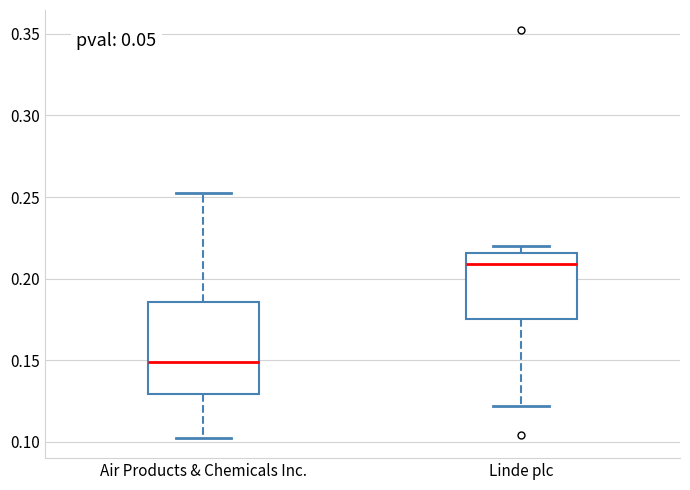

Reading left to right, read every box against the y-axis: the position of its median line, the range the box covers, and the ends of its whiskers. The values are not printed on the chart, so give them approximately, as read against the axis.

Air Products & Chemicals Inc.: median 0.150, box 0.130 to 0.185, whiskers 0.105 to 0.255
Linde plc: median 0.210, box 0.175 to 0.215, whiskers 0.120 to 0.220